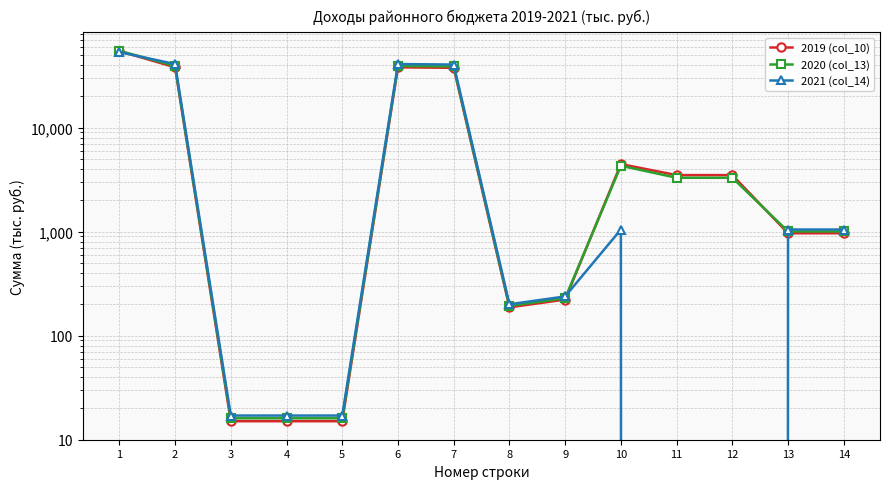

What is the value of the 2021 (col_14) point at the 3rd from the left?

17